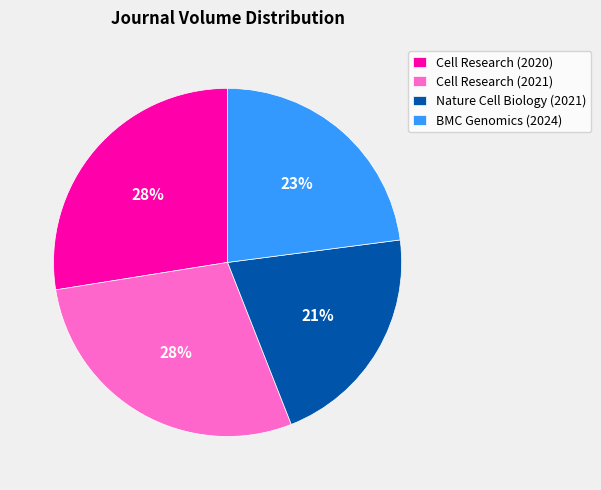

True or false: Cell Research (2020) accounts for 17% of the total.

False